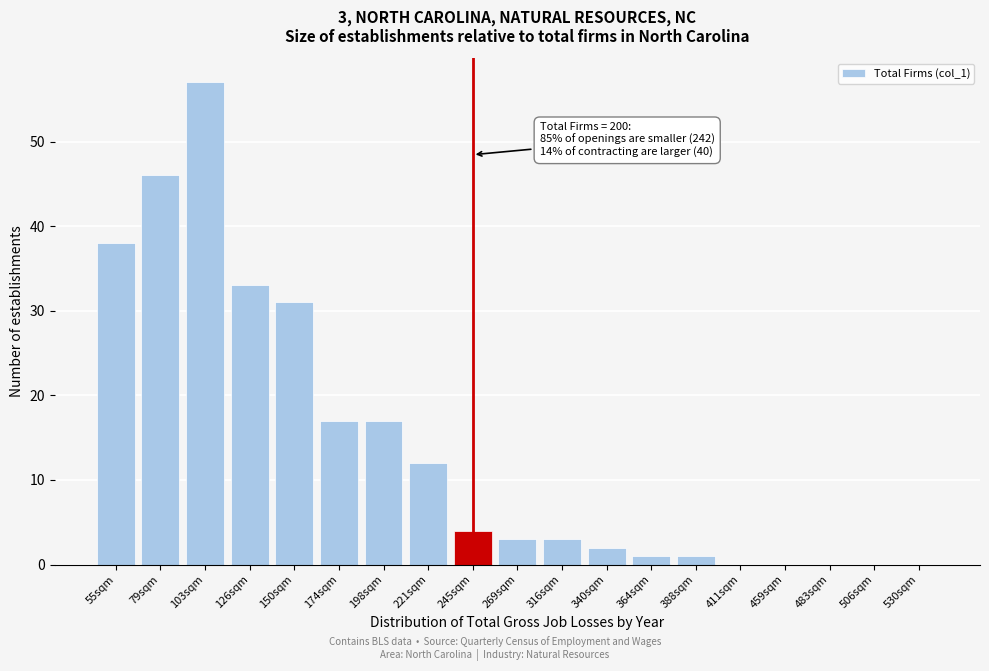

Reading right to left, extract all data points from this chart.

530sqm=0	506sqm=0	483sqm=0	459sqm=0	411sqm=0	388sqm=1	364sqm=1	340sqm=2	316sqm=3	269sqm=3	245sqm=4	221sqm=12	198sqm=17	174sqm=17	150sqm=31	126sqm=33	103sqm=57	79sqm=46	55sqm=38